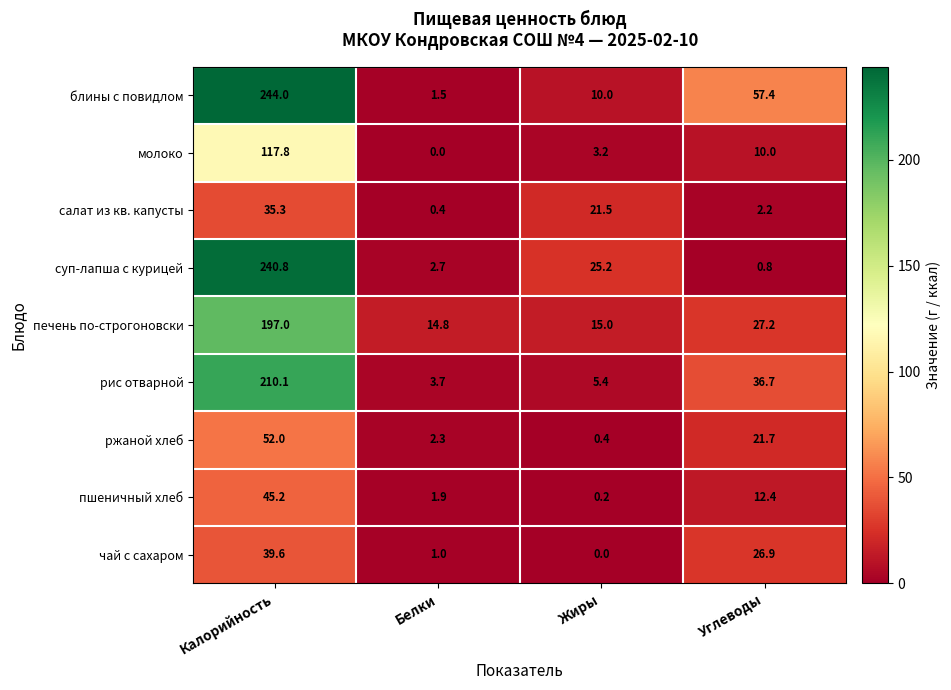

Between Жиры and Углеводы, which series saw the biggest shift?

блины с повидлом